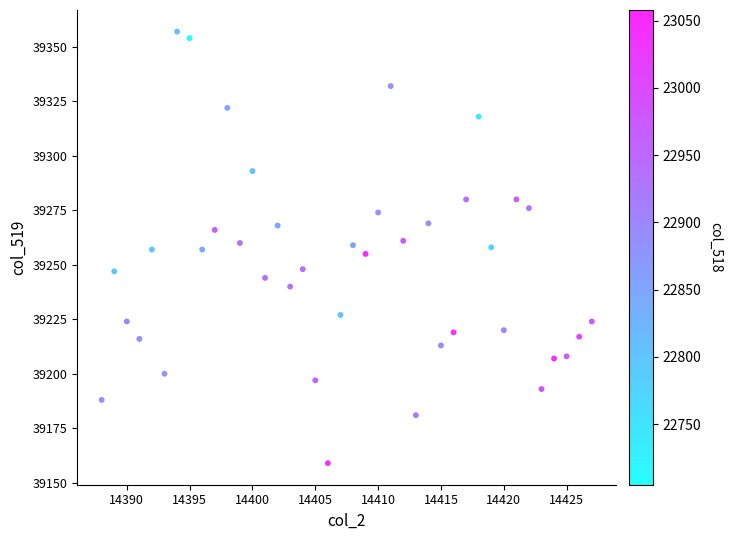

What is the range of X values (max minus min)?

39